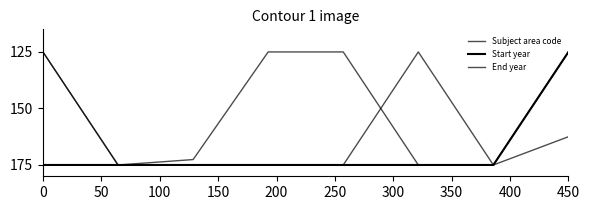

Is this an area chart (filled region under the line)?

No